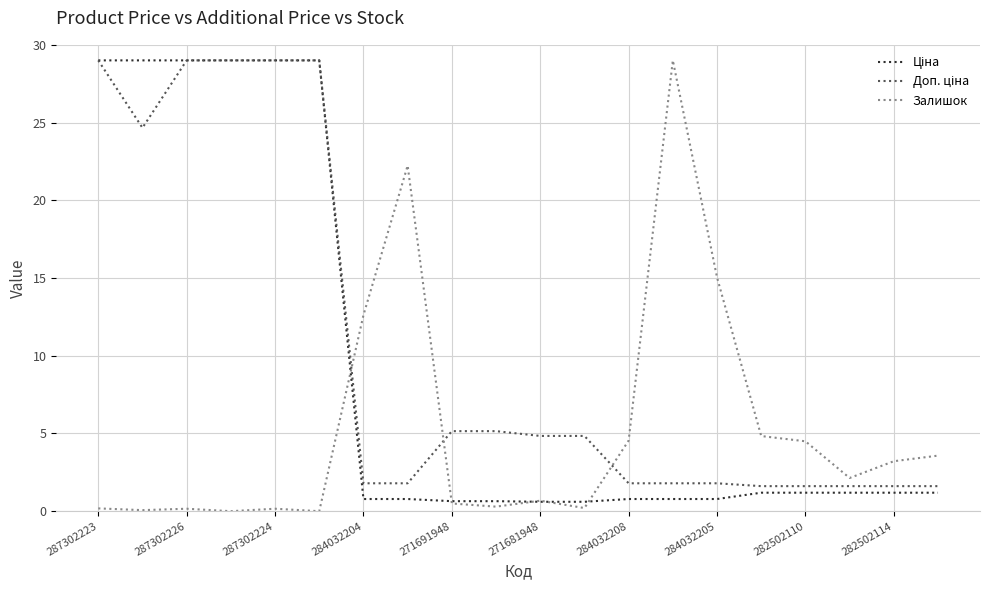

How many values in the Залишок series exceed 2?

10